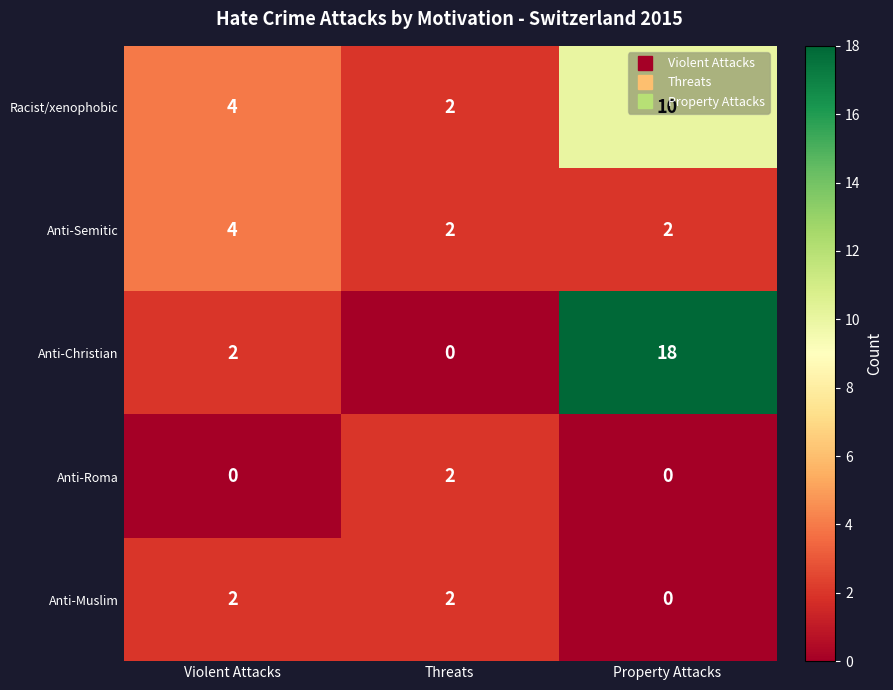

What is the greatest value displayed?

18